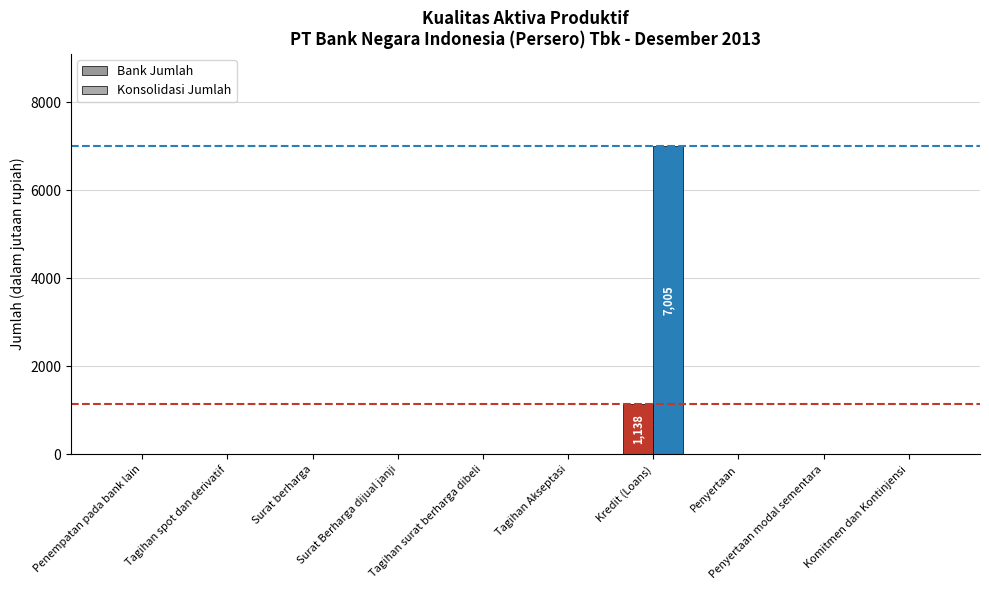

True or false: Bank Jumlah has a value of -393 at Surat berharga.

False